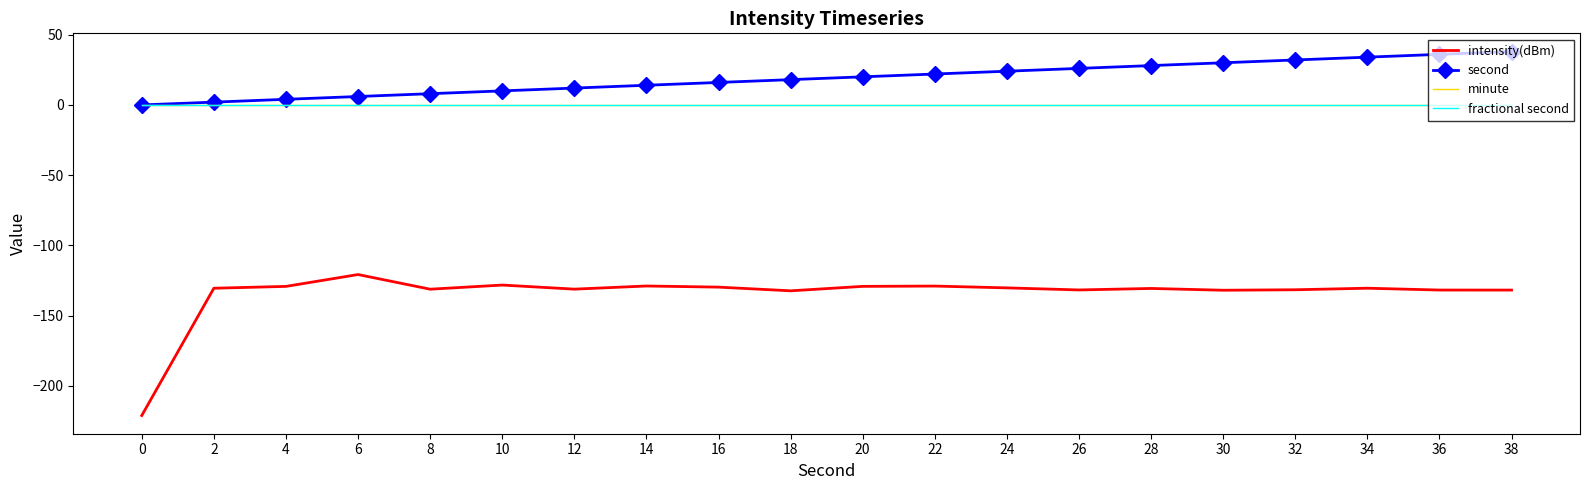

At which label does intensity(dBm) reach its peak?

6